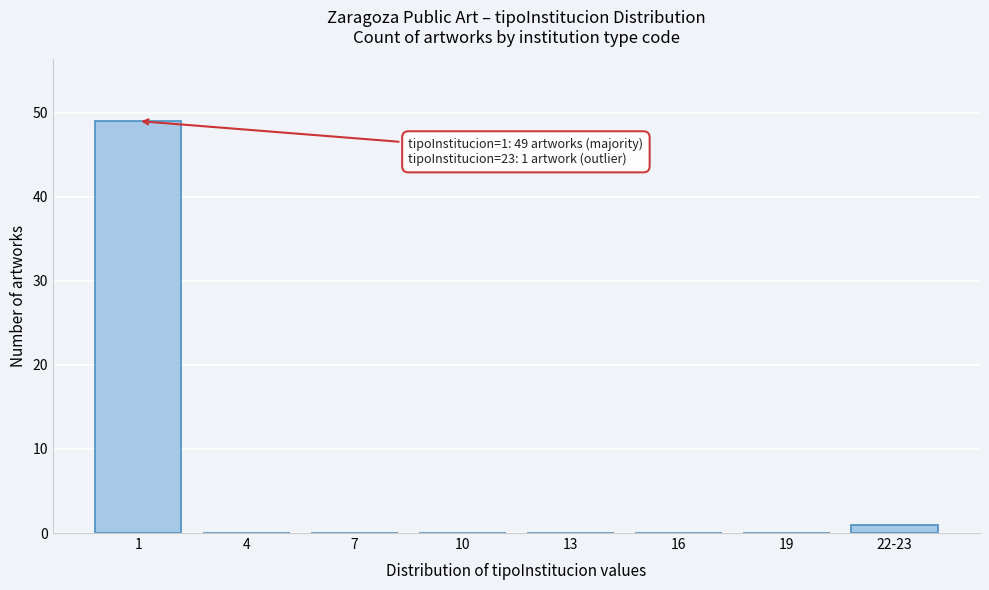

Reading left to right, extract all data points from this chart.

1=49	4=0	7=0	10=0	13=0	16=0	19=0	22-23=1